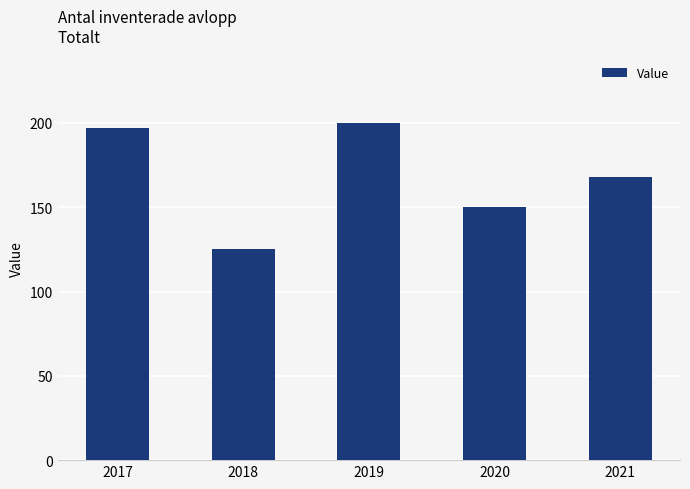

Is it true that the value at 2017 is 197?

True